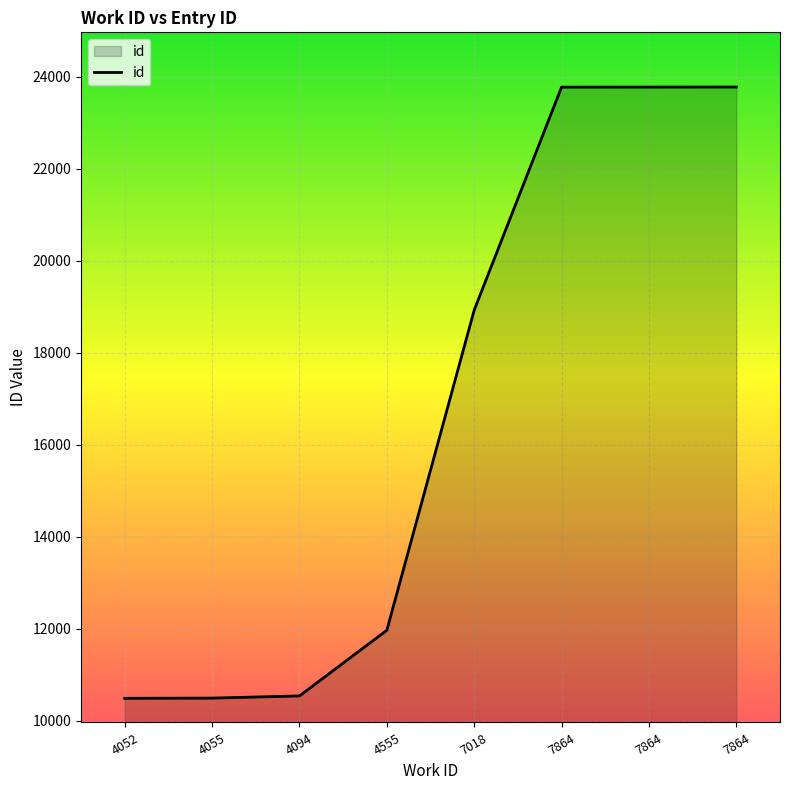

What is the approximate value at 4052, to the nearest 50?

10500